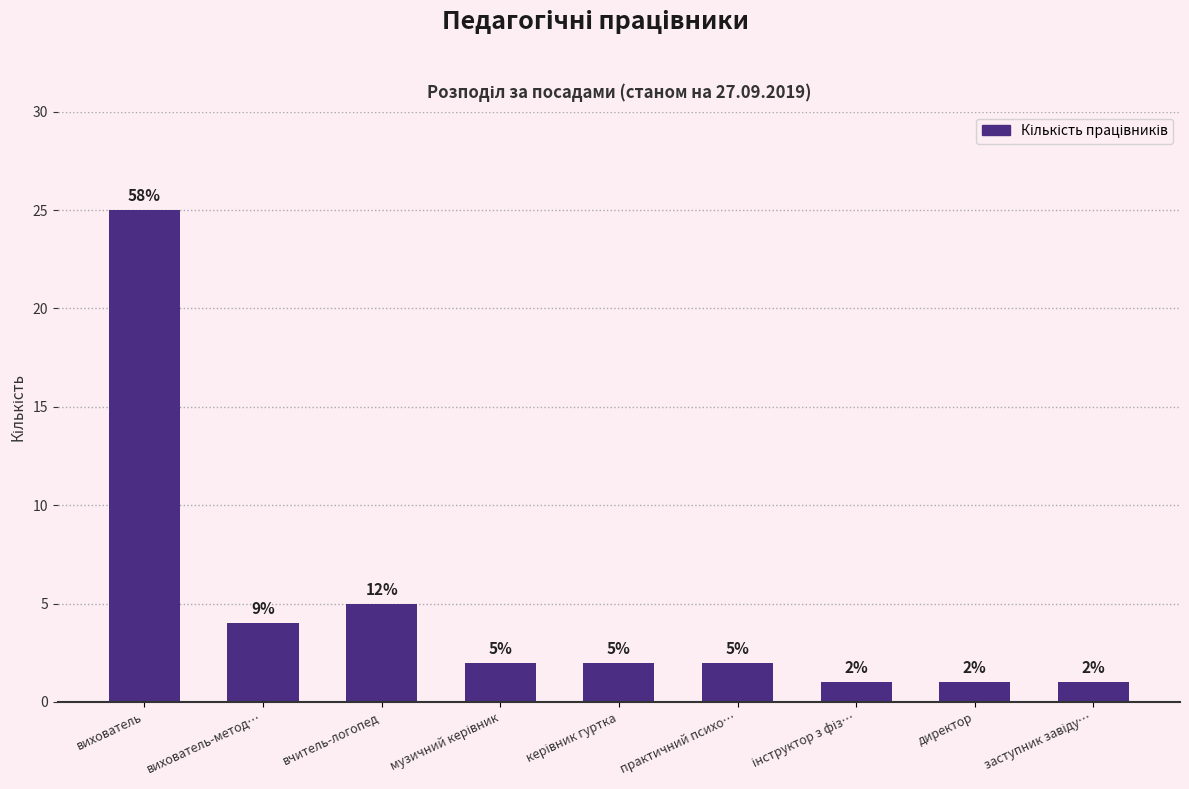

The chart shows a value of 2 at вихователь-метод…. True or false?

False